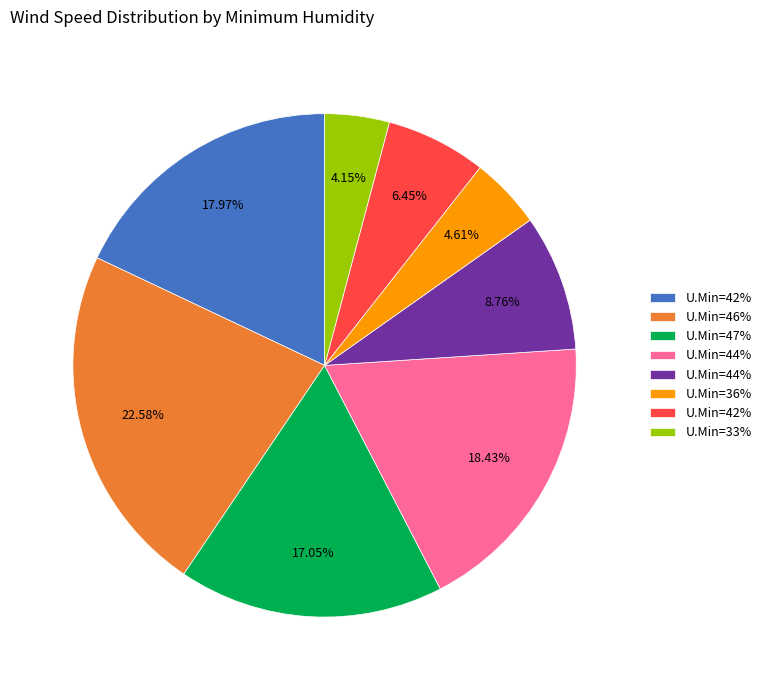

Does any single category account for the majority?

No